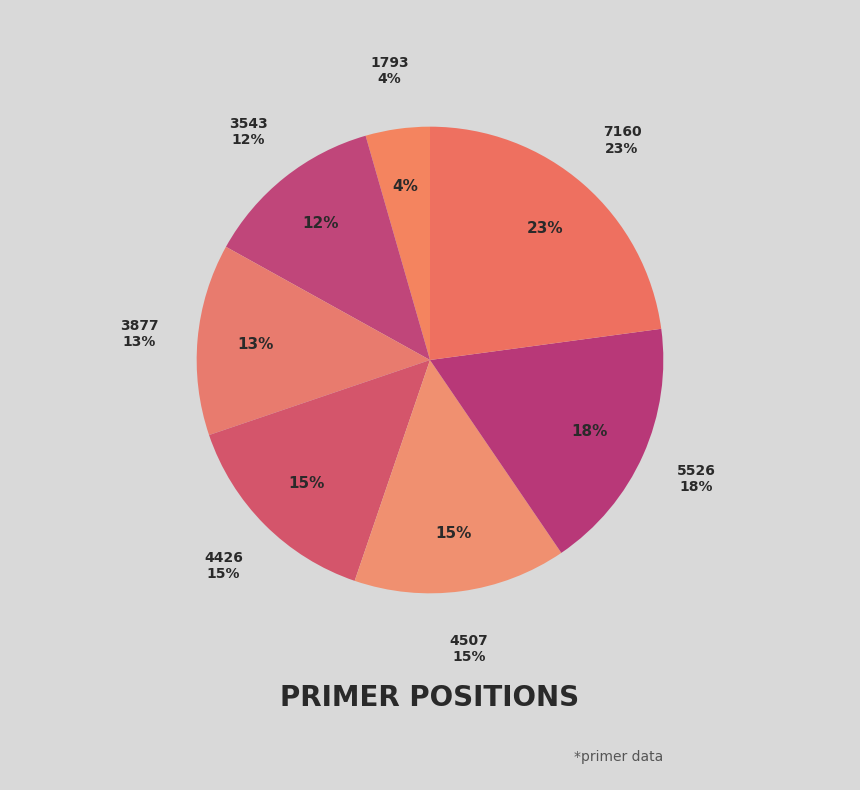

Does any single category account for the majority?

No